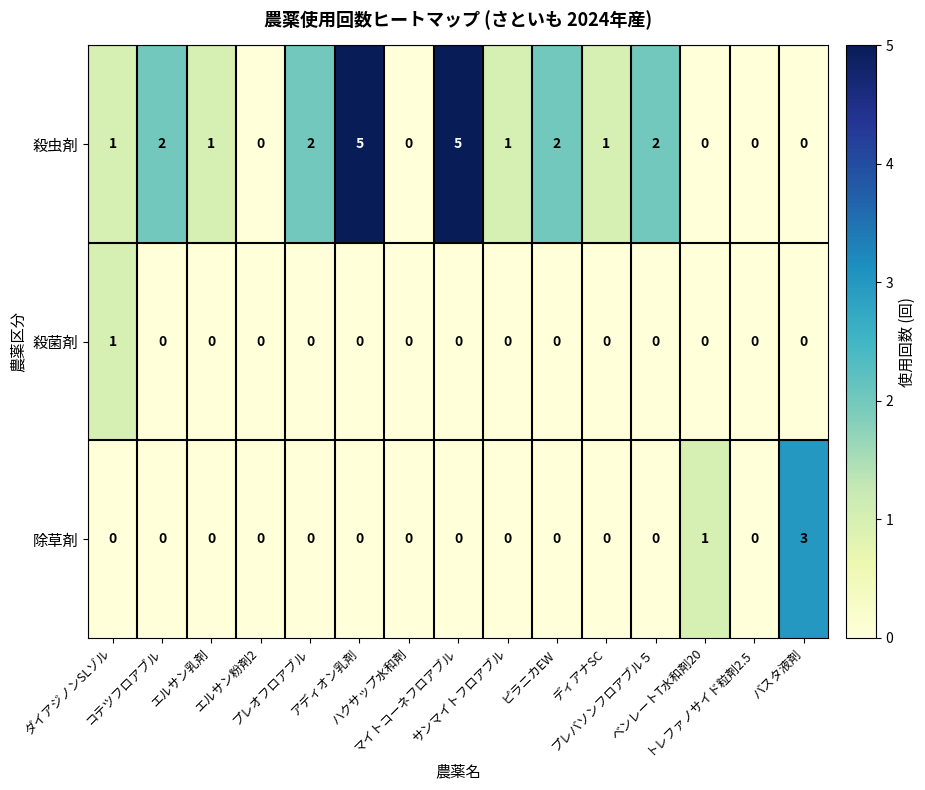

Which series has the largest total across all categories?

殺虫剤